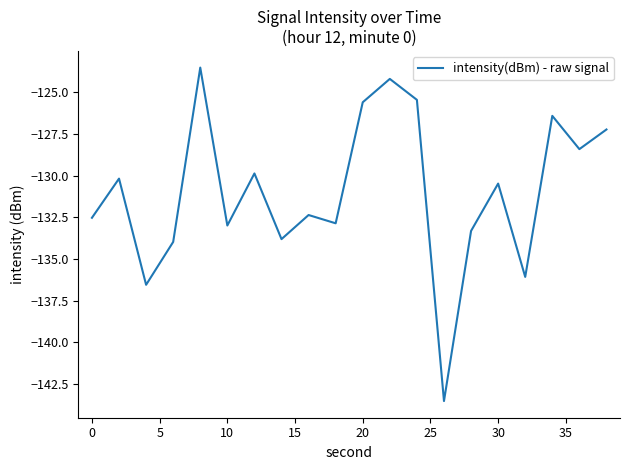

How many series are shown in this chart?

1